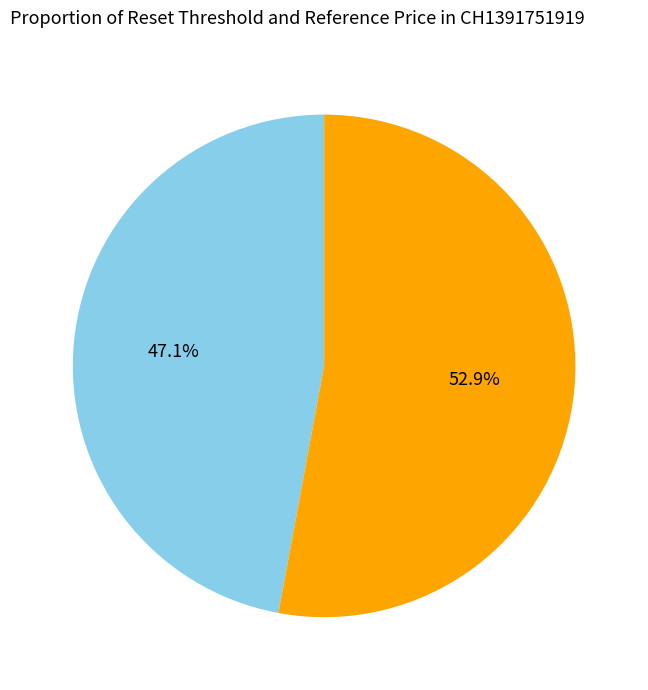

Which category has the biggest portion of the pie?

Reference Price